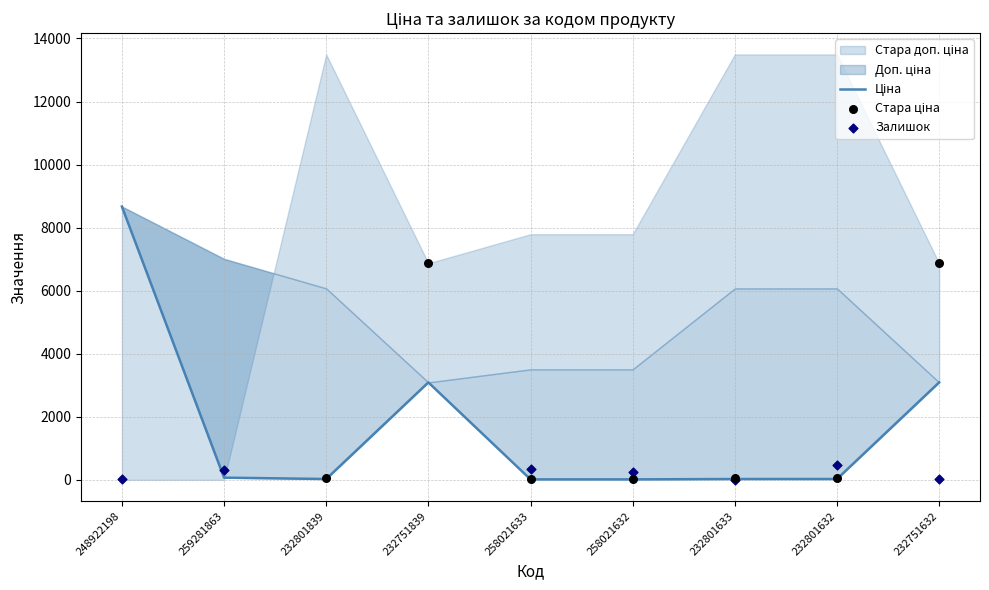

At how many categories does at least one series exceed 11137?

3